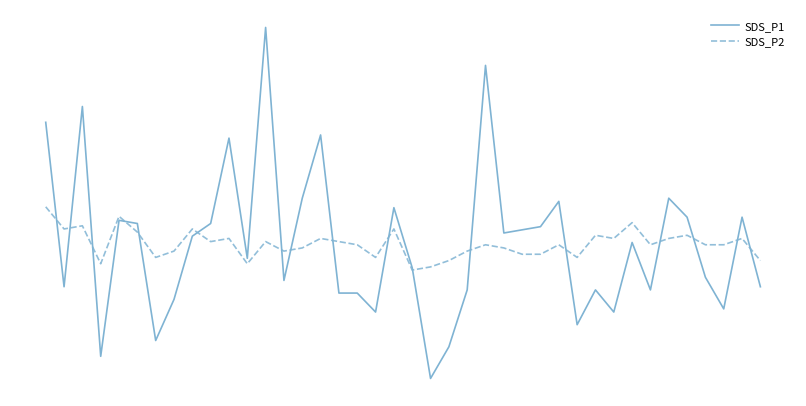

What is the minimum value for SDS_P1?

-4.2